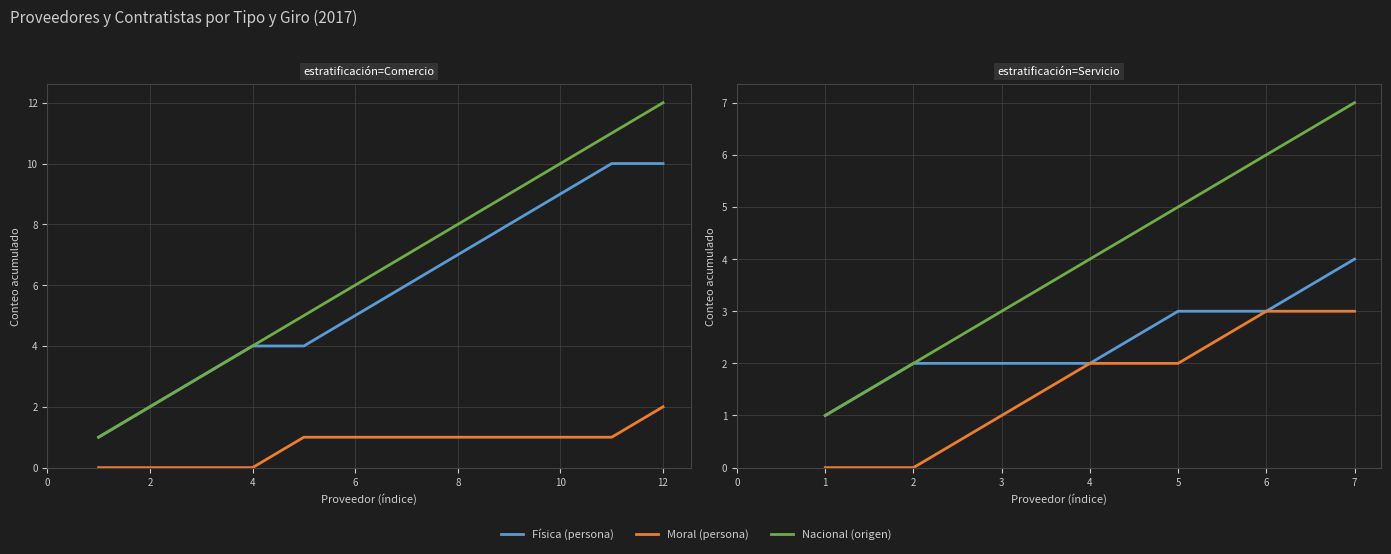

True or false: Física (persona) has more than 1 points higher than both neighbors.

False